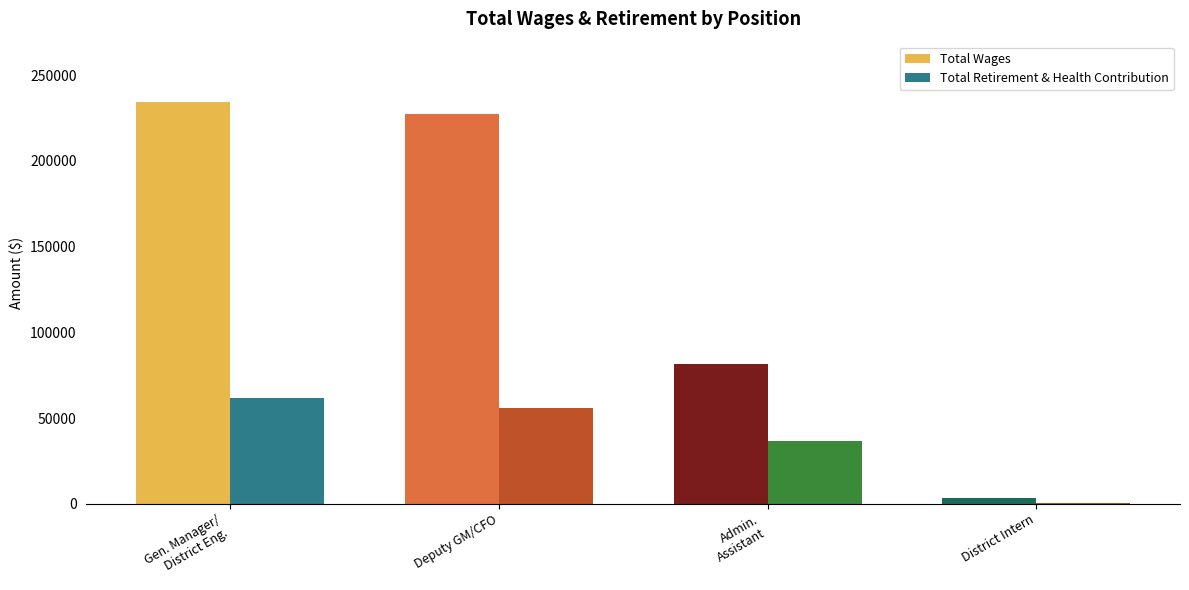

What is the average value of the Total Wages series?

136525